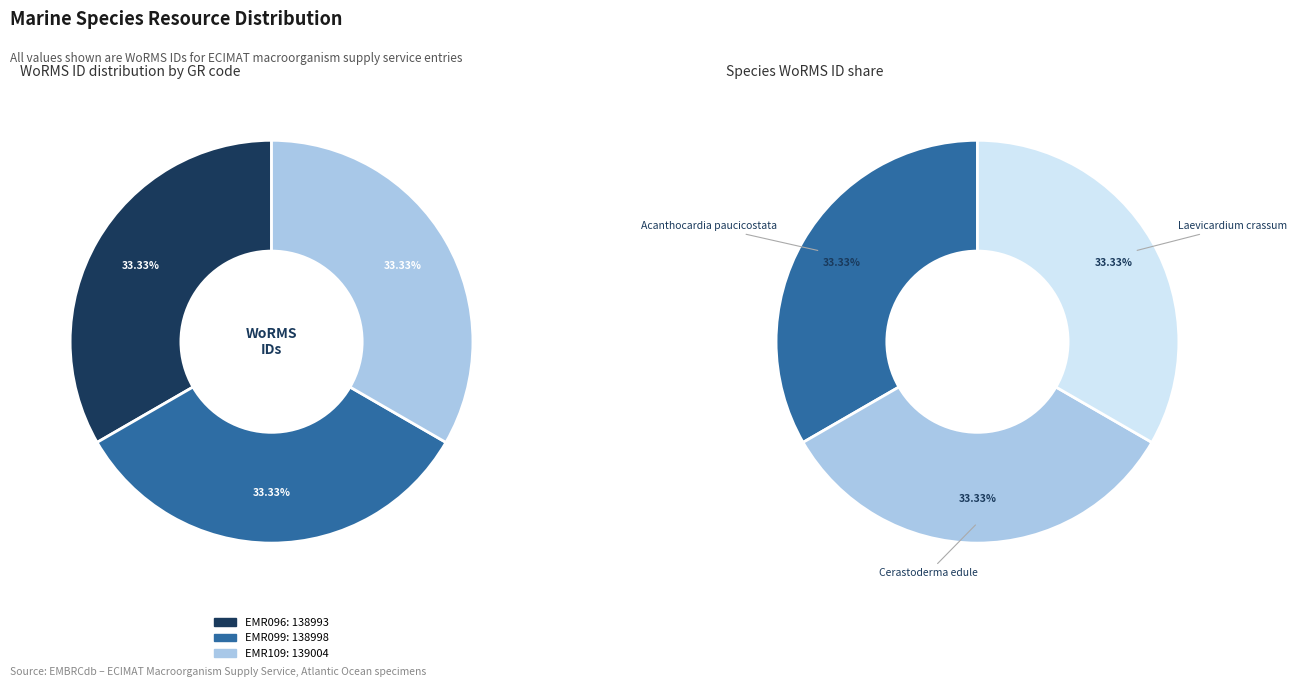

What percentage is NOT represented by EMR099
Cerastoderma edule?

66.7%